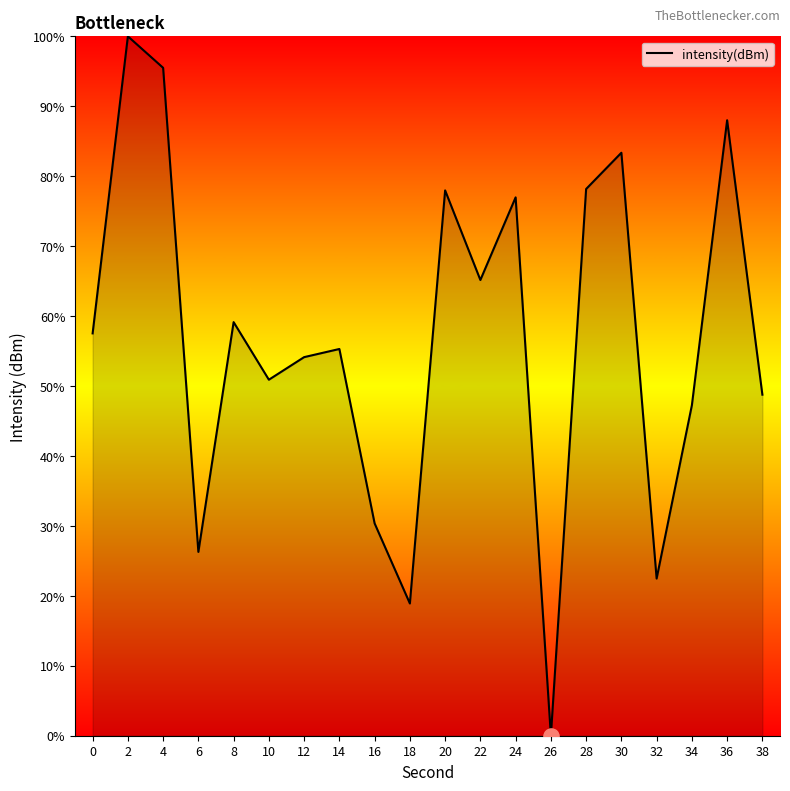

What is the ratio of the value at 30 to the value at 36?

0.9